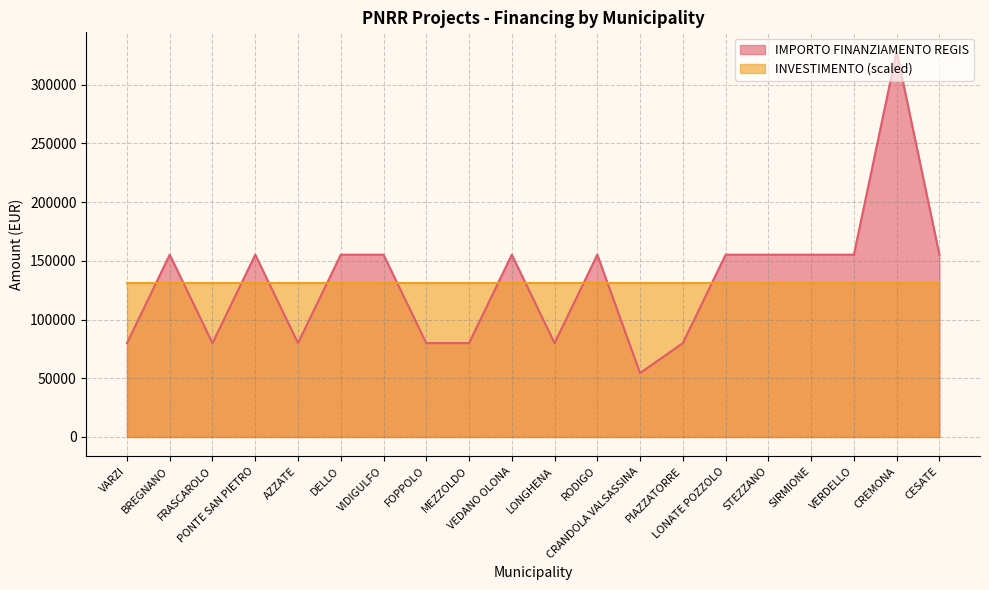

Which category has the lowest value across all series?

CRANDOLA VALSASSINA